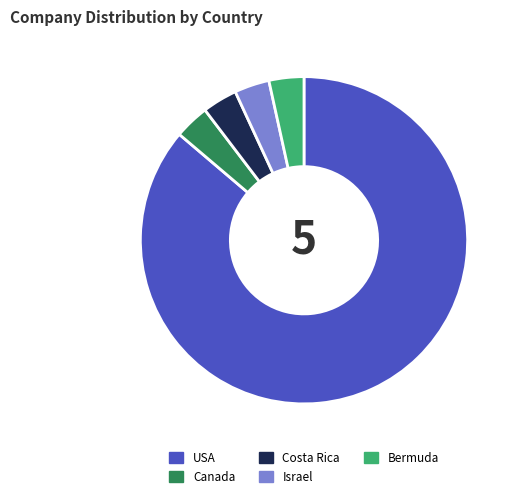

Which slice is the largest?

USA